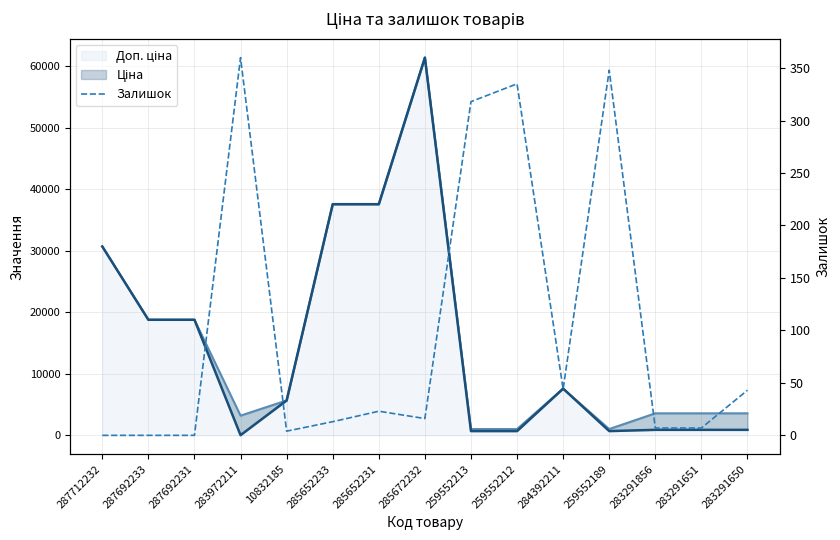

What is the label of the 10th point from the right?

285652233